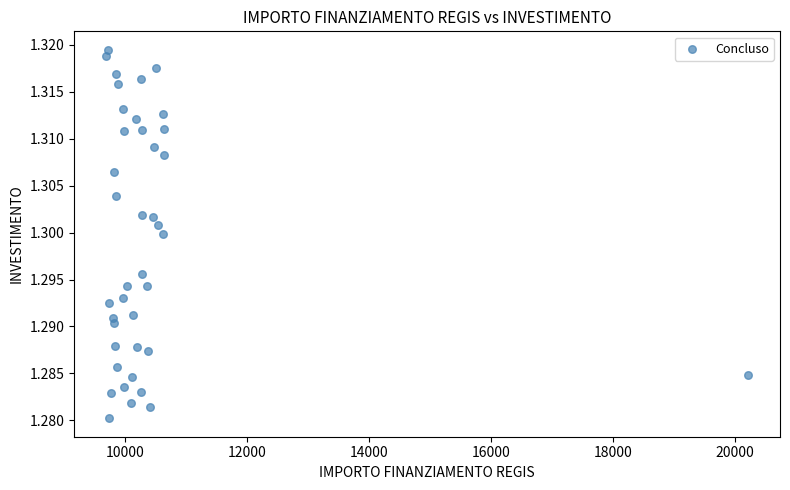

What is the range of X values (max minus min)?

10526.0